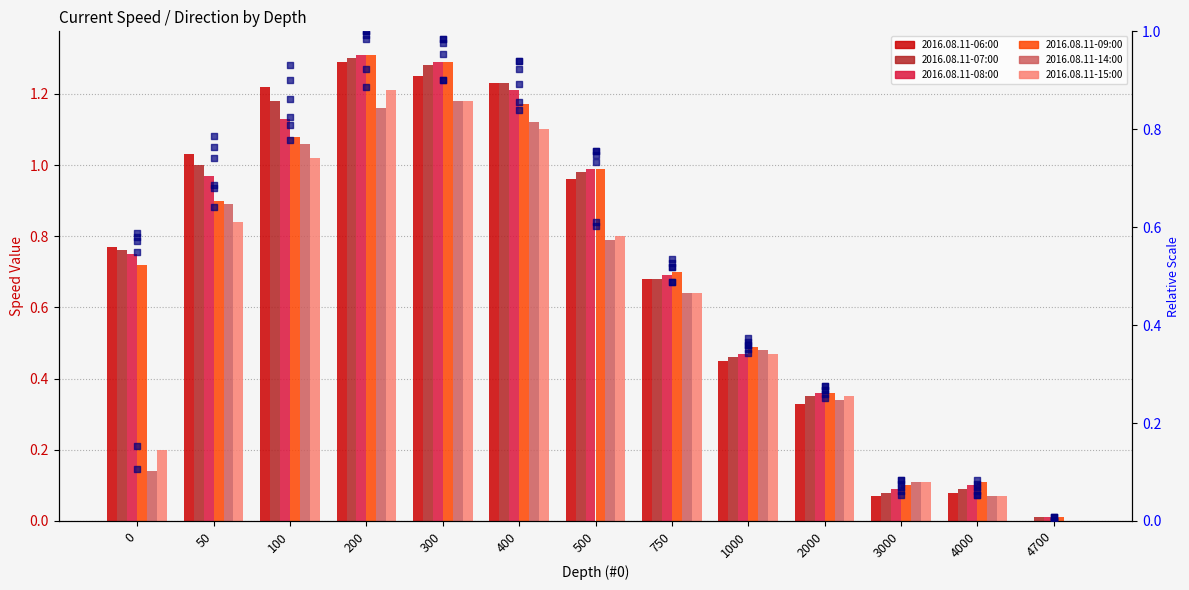

What are all the series names shown in the legend?

2016.08.11-06:00, 2016.08.11-07:00, 2016.08.11-08:00, 2016.08.11-09:00, 2016.08.11-14:00, 2016.08.11-15:00